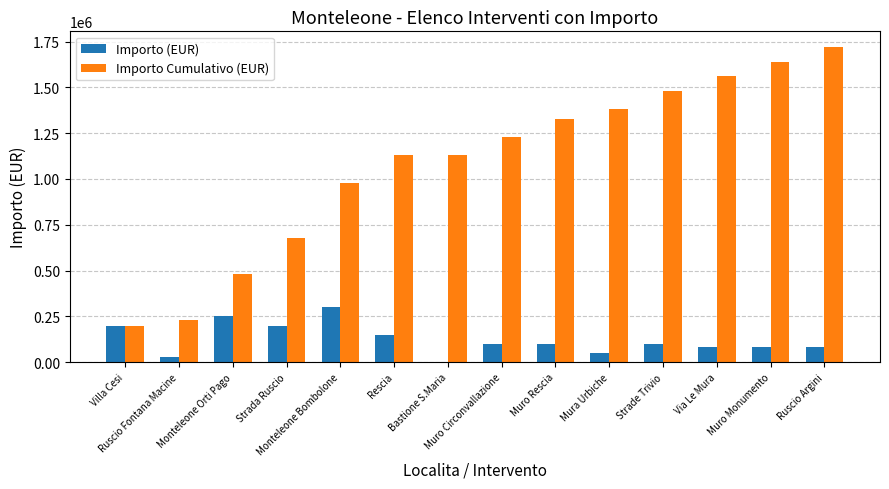

What is the sum of all Importo Cumulativo (EUR) values?

15170000